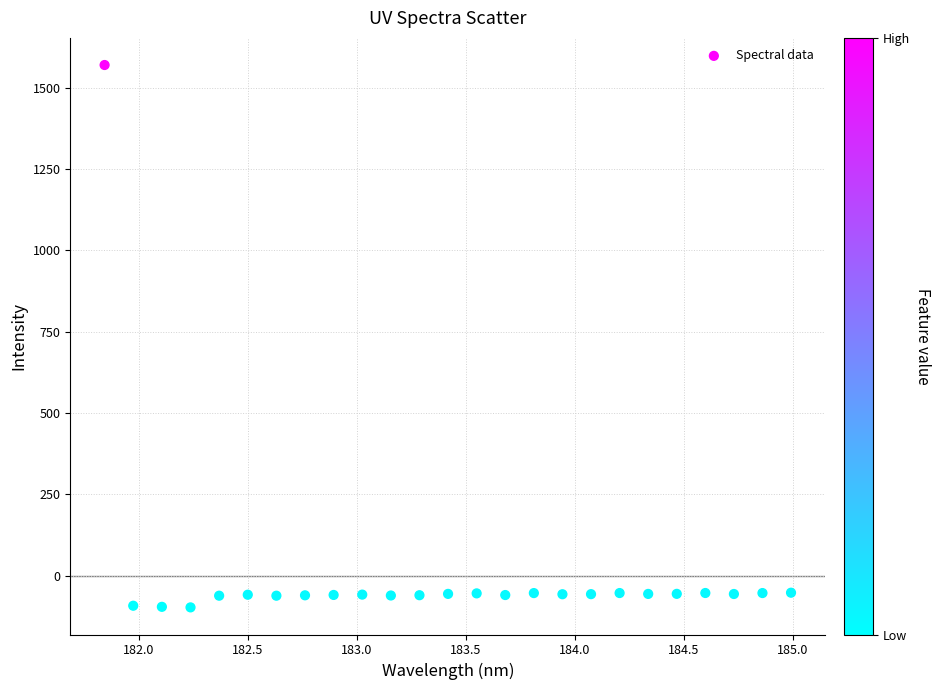

What is the range of Y values (max minus min)?

1666.8